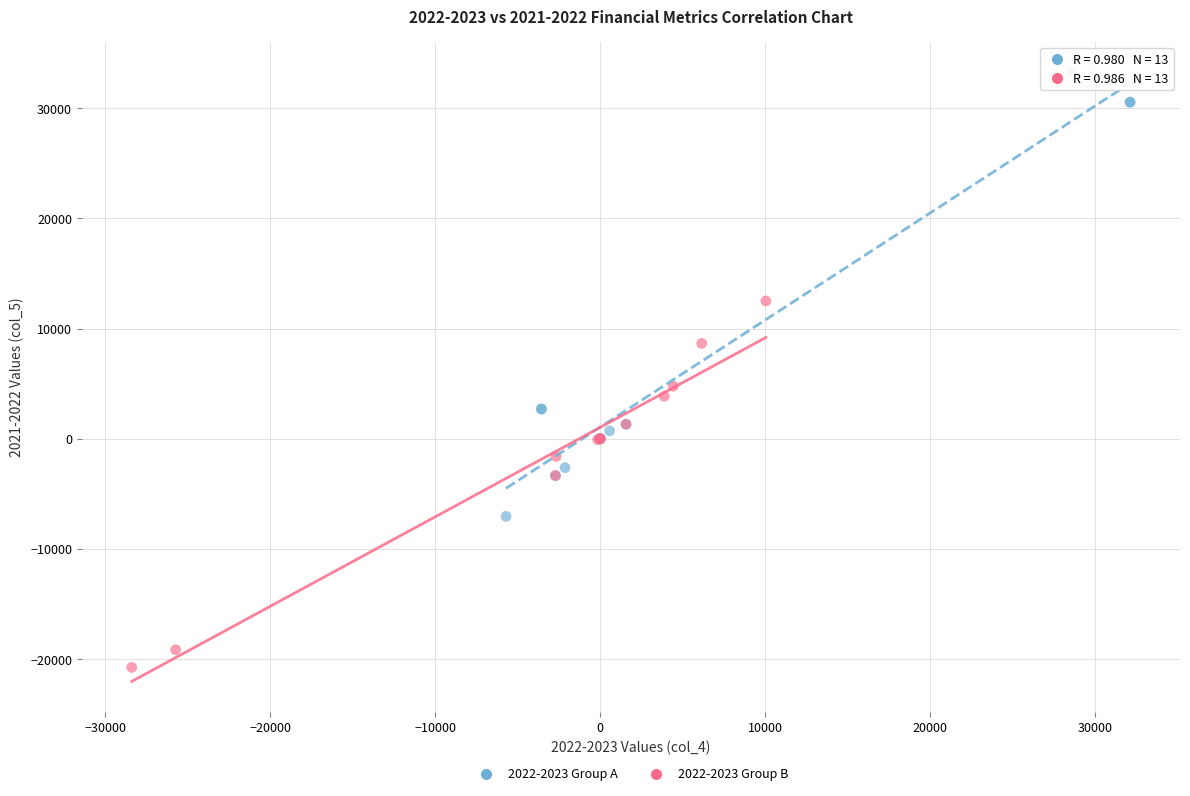

Which series has the largest Y range (max minus min)?

2022-2023 Group A